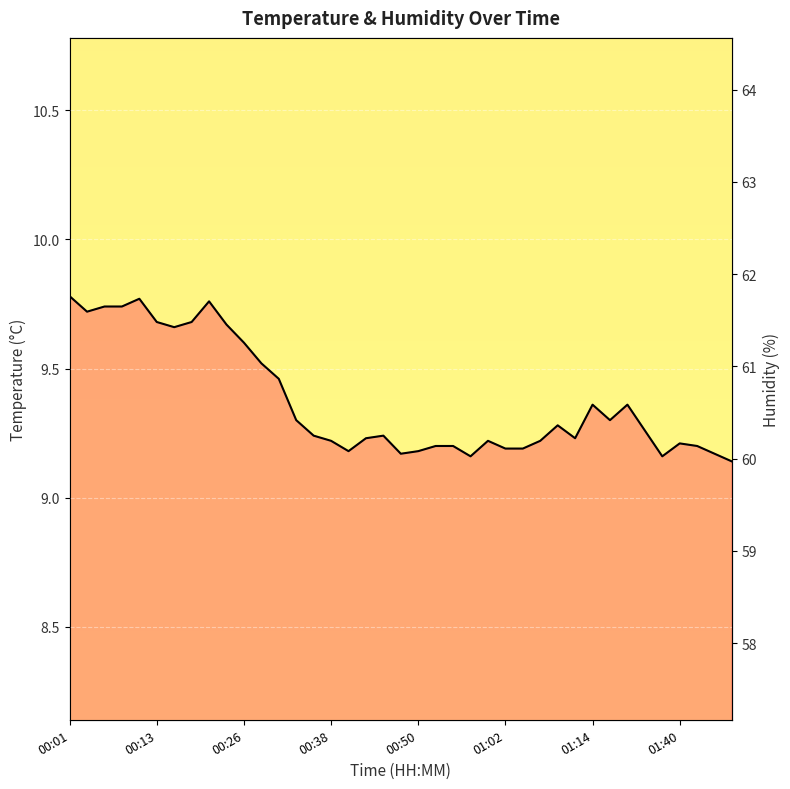

What is the maximum value shown in the chart?

62.6